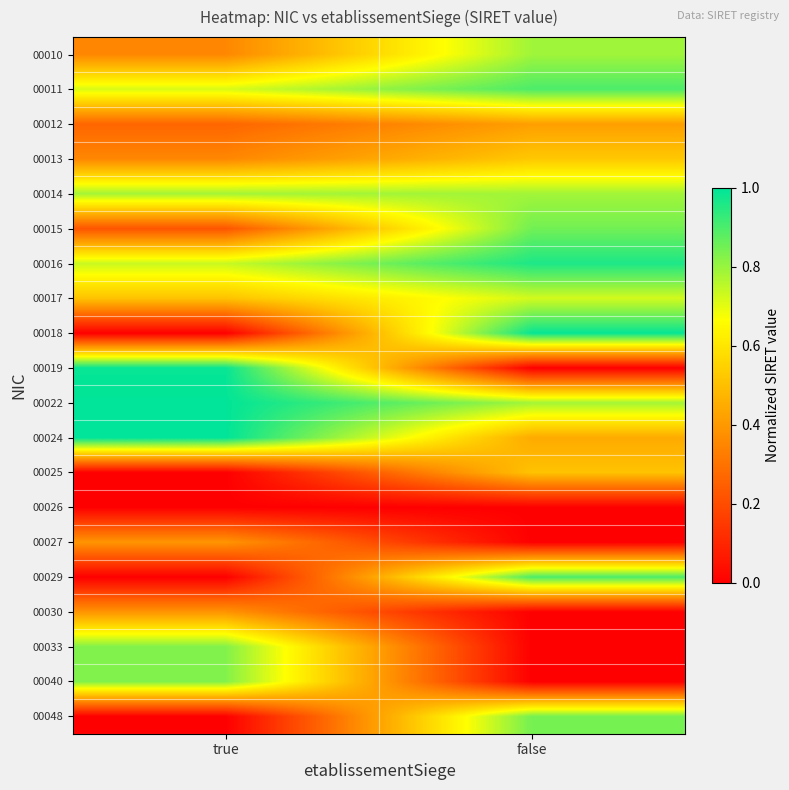

What is the total value across all series at false?

10.4